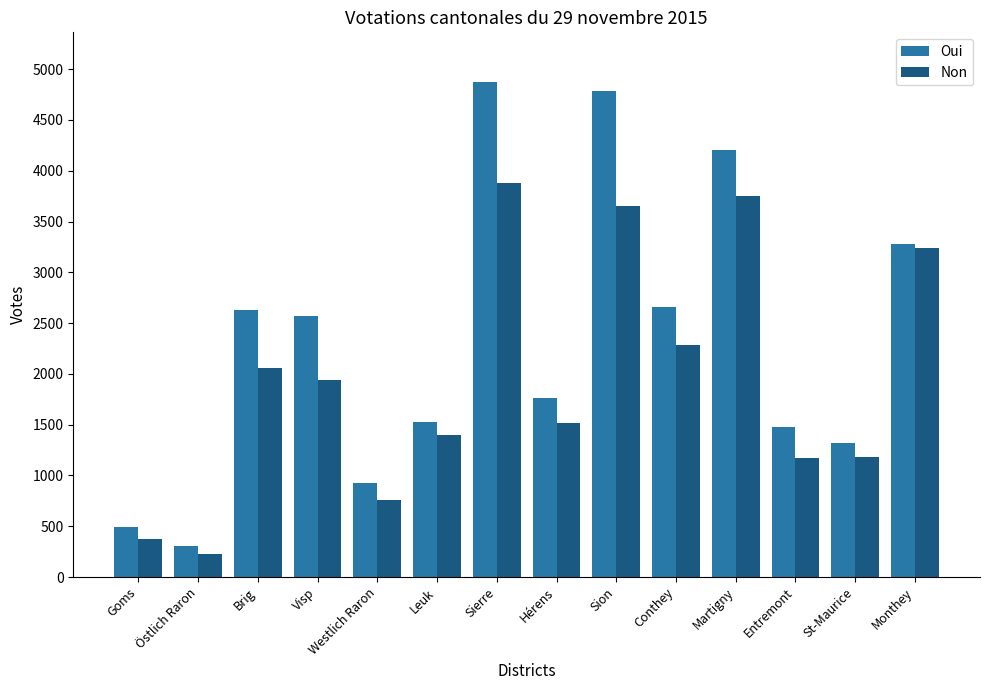

Read the Non value at Entremont, to the nearest 10.

1170